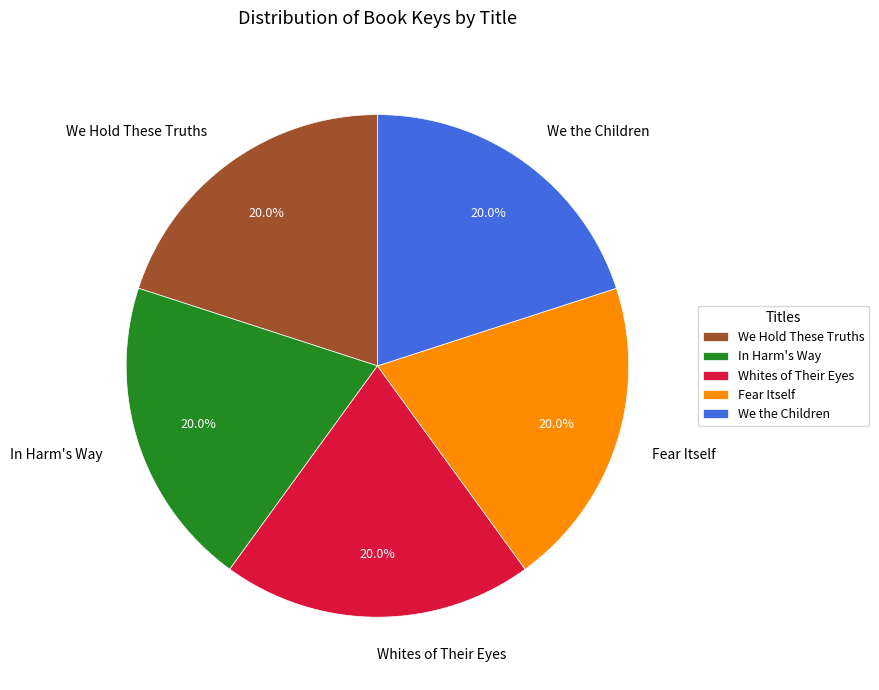

Is there a majority slice in this chart?

No